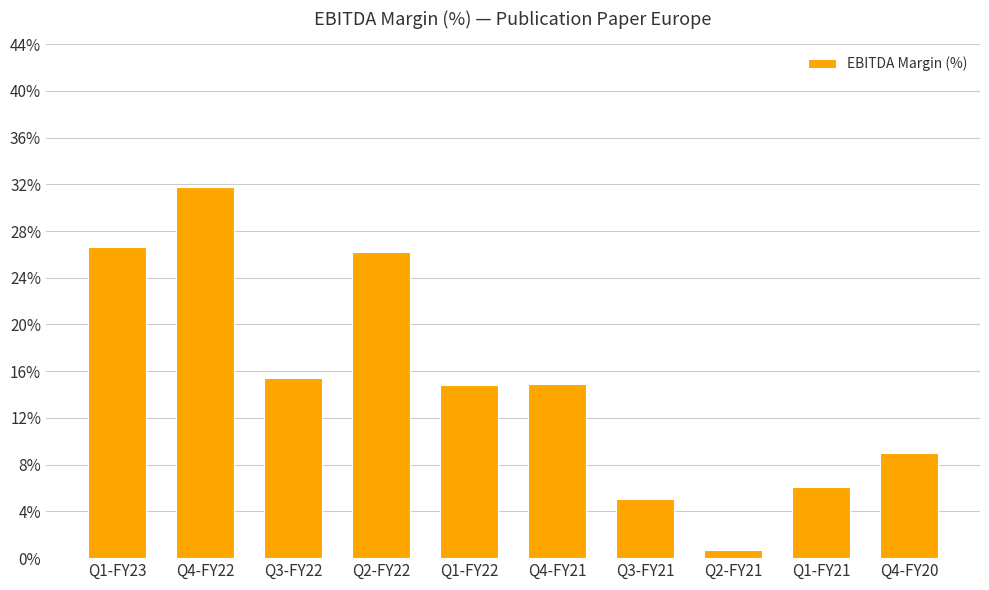

What is the sum of all values?

150.6